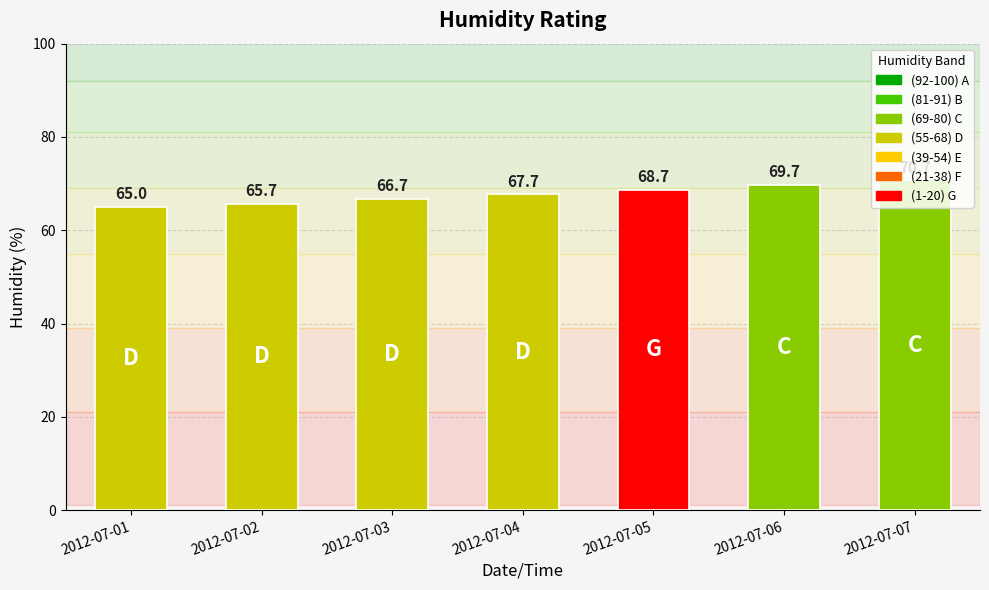

How many bars are there in total?

7